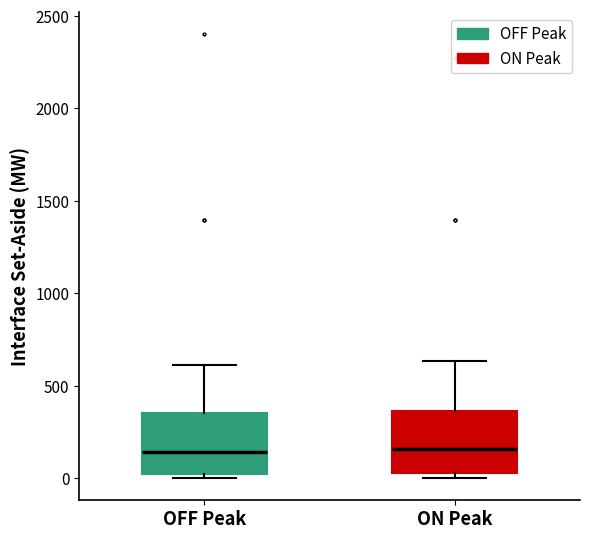

Reading left to right, transcribe this box plot: for each box, give where its median line is, the range the box spans, and where its two whiskers end, as read against the y-axis. The values are not printed on the chart, so give them approximately, as read against the axis.

OFF Peak: median 150, box 0 to 350, whiskers 0 (just below the box's lower edge) to 600
ON Peak: median 150, box 50 to 350, whiskers 0 to 650